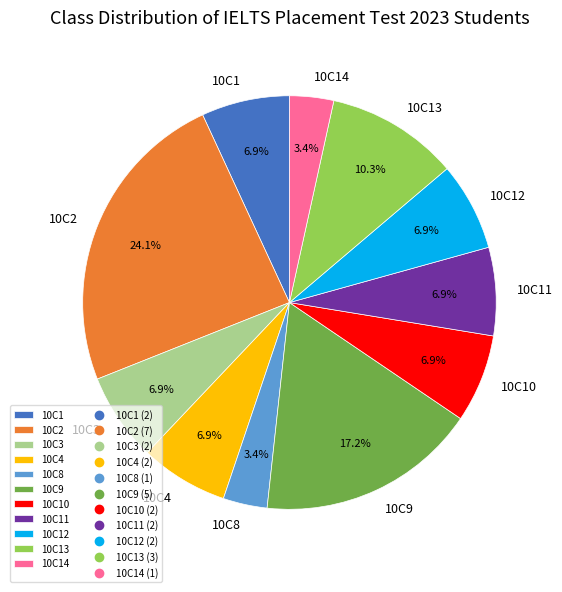

What percentage is the 10C2 slice, to the nearest percent?

24%